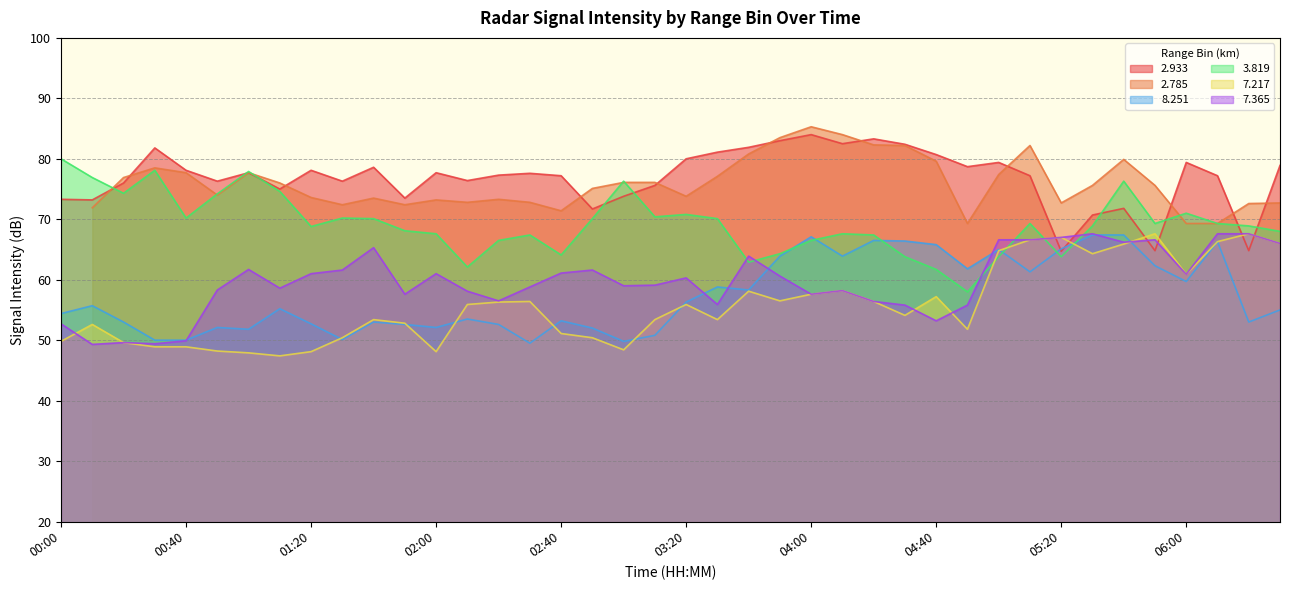

True or false: 7.365 has more than 1 interior local peaks.

True